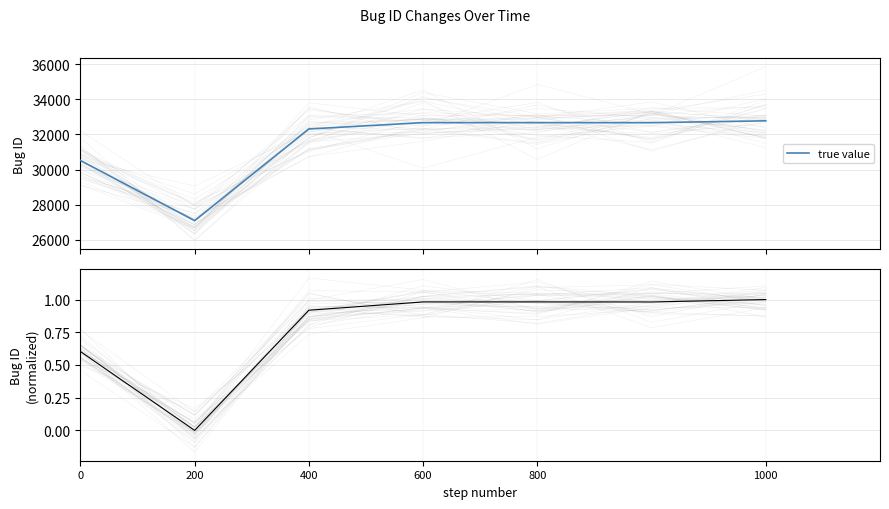

The value of true value at 600 is 21960.1. True or false?

False